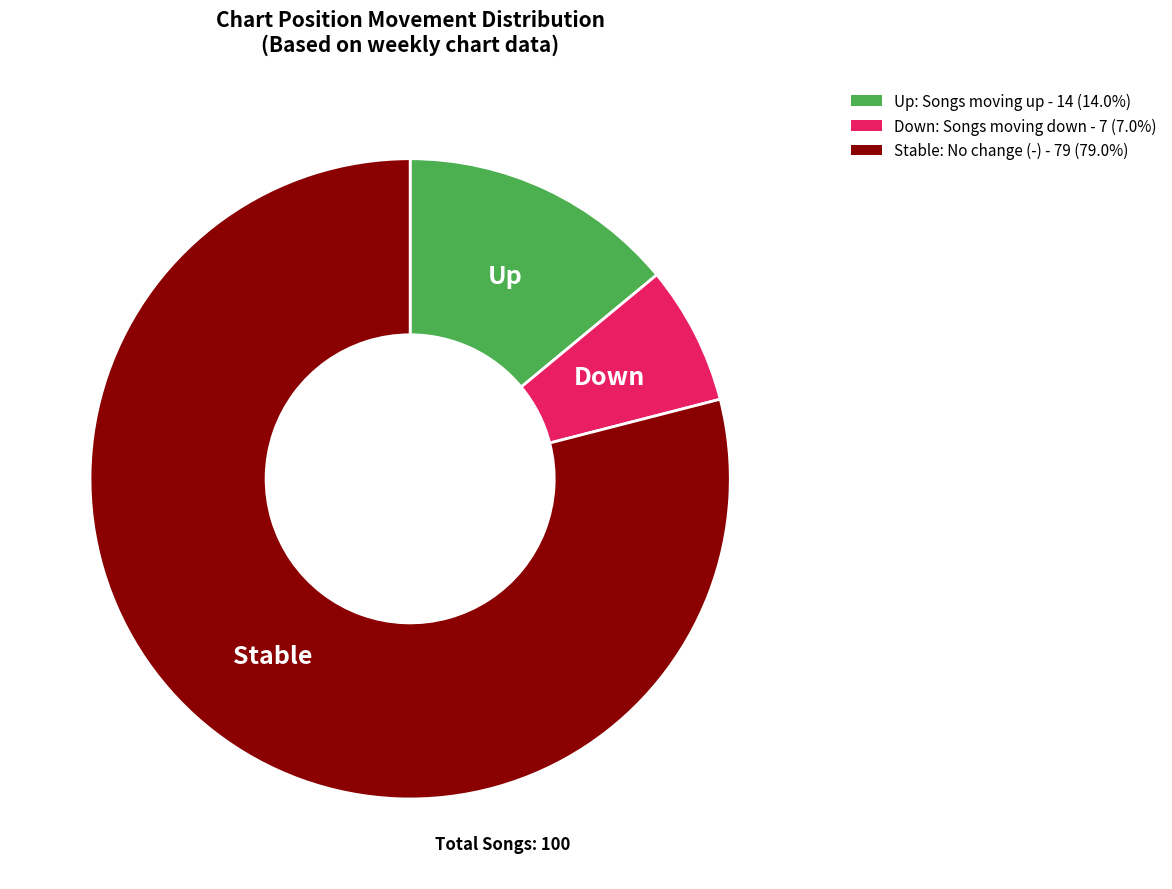

Do Down: Songs moving down - 7 (7.0%) and Up: Songs moving up - 14 (14.0%) together represent more than half of the pie?

No